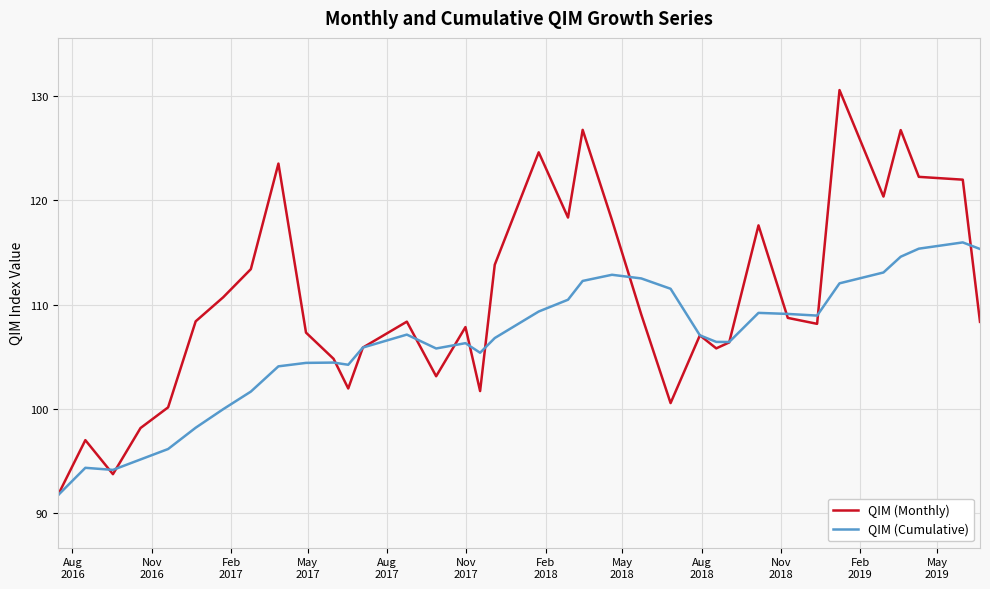

List the series in order of their peak value, lowest first.

QIM (Cumulative), QIM (Monthly)